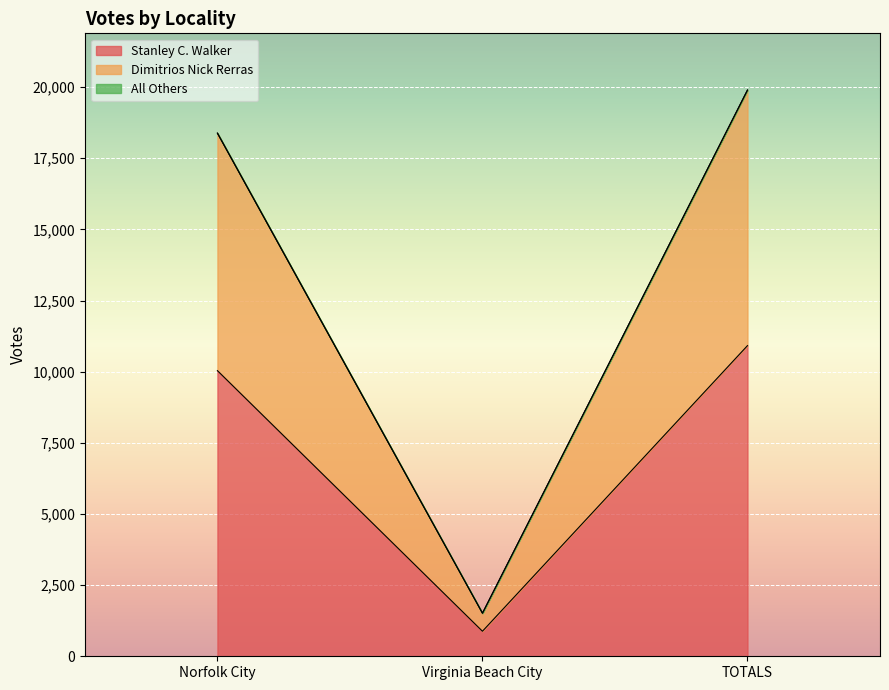

True or false: Stanley C. Walker has a value of 10037 at Norfolk City.

True